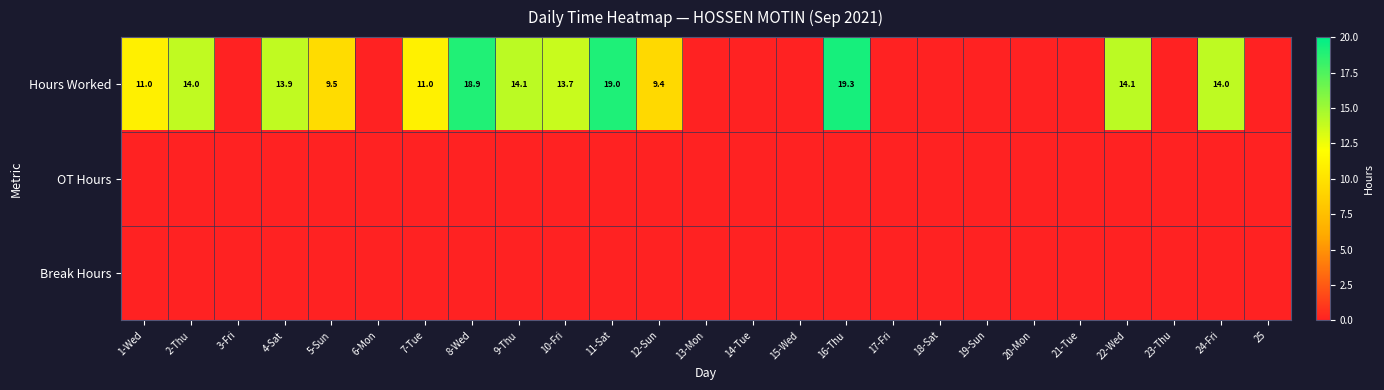

Which series changed the most between 5-Sun and 15-Wed?

Hours Worked